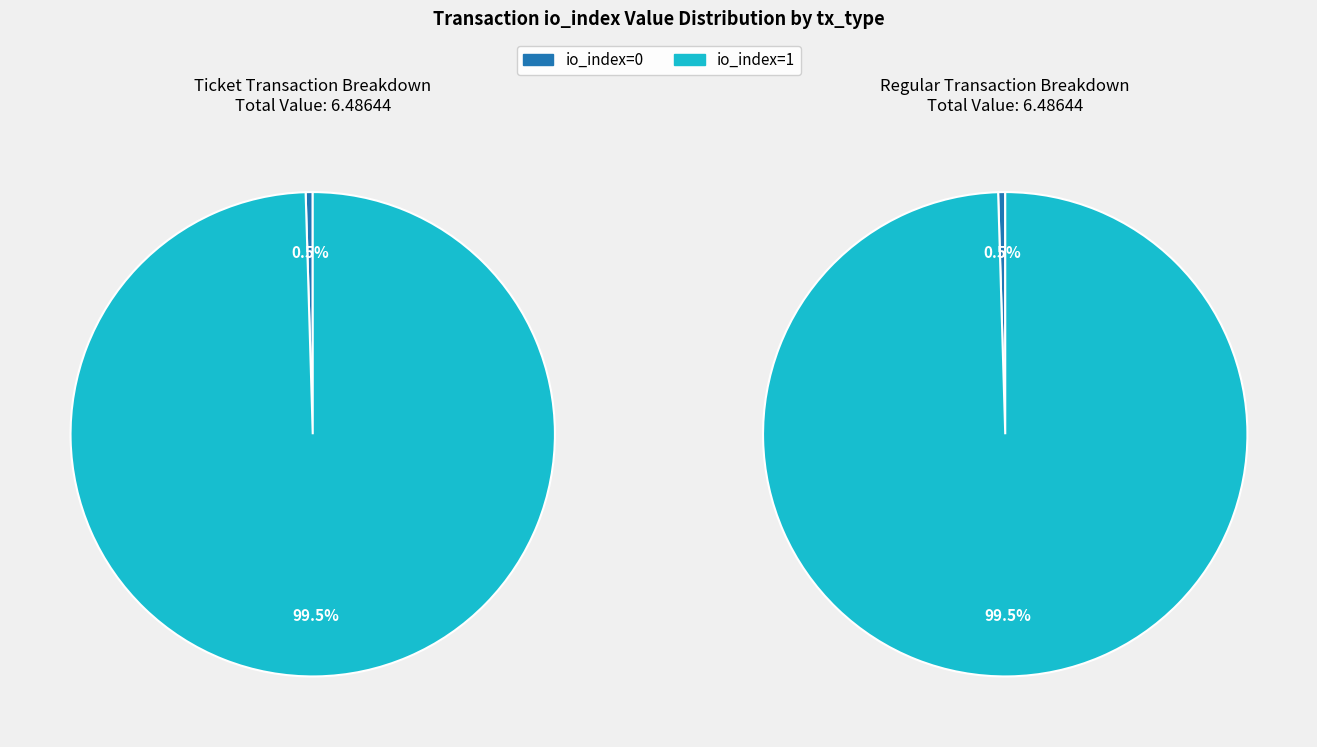

Do io_index=1 and io_index=0 together represent more than half of the pie?

Yes